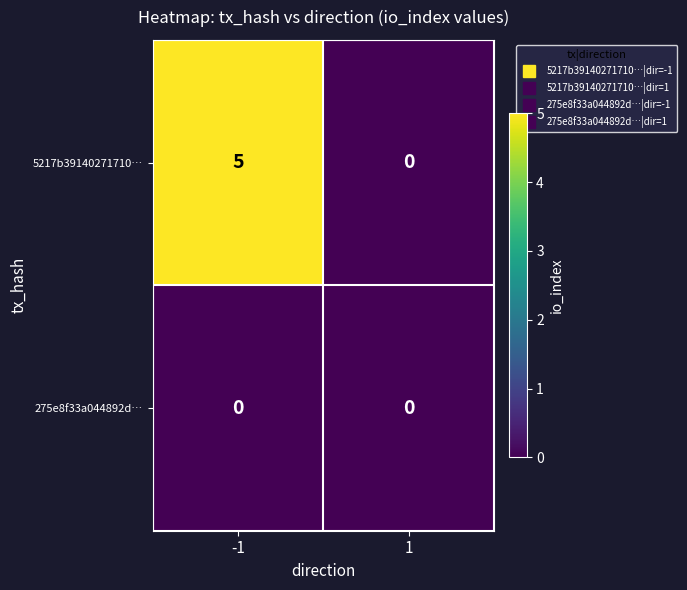

What value does the 5217b39140271710… series have at -1?

5